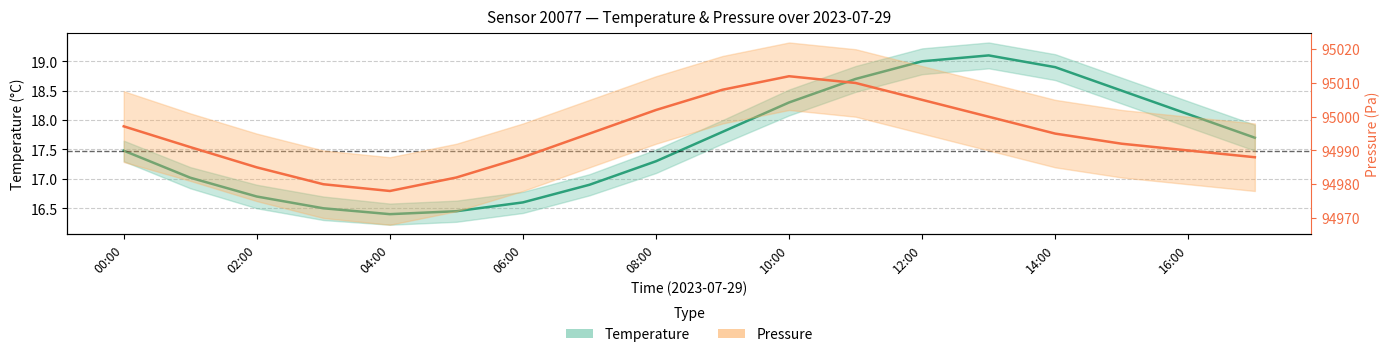

Count the number of data series in this chart.

2